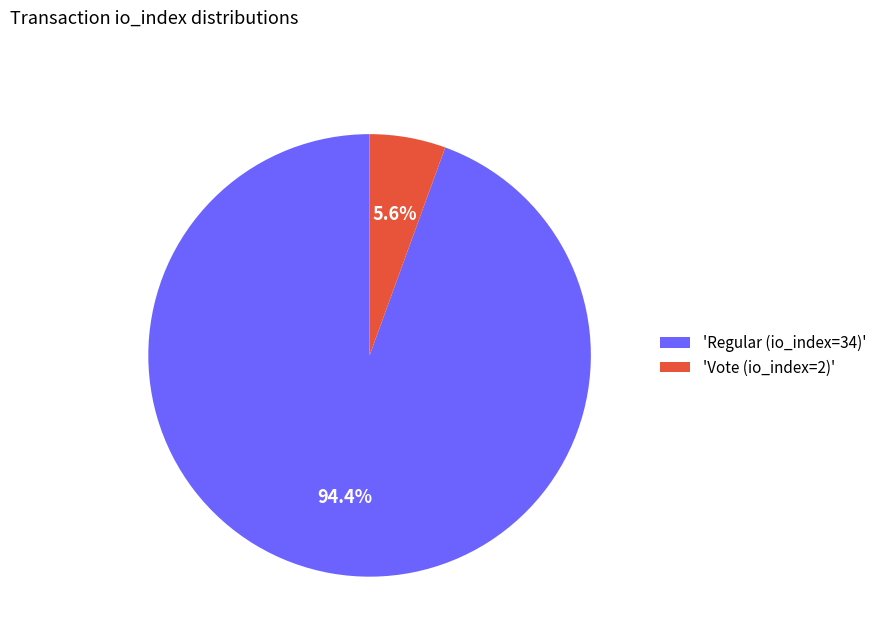

Between 'Regular (io_index=34)' and 'Vote (io_index=2)', which is larger?

'Regular (io_index=34)'